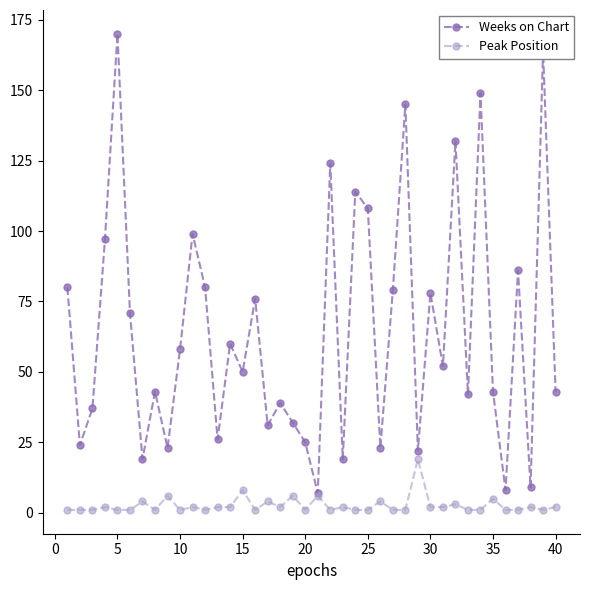

Rank the series by their average value, from lowest to highest.

Peak Position, Weeks on Chart